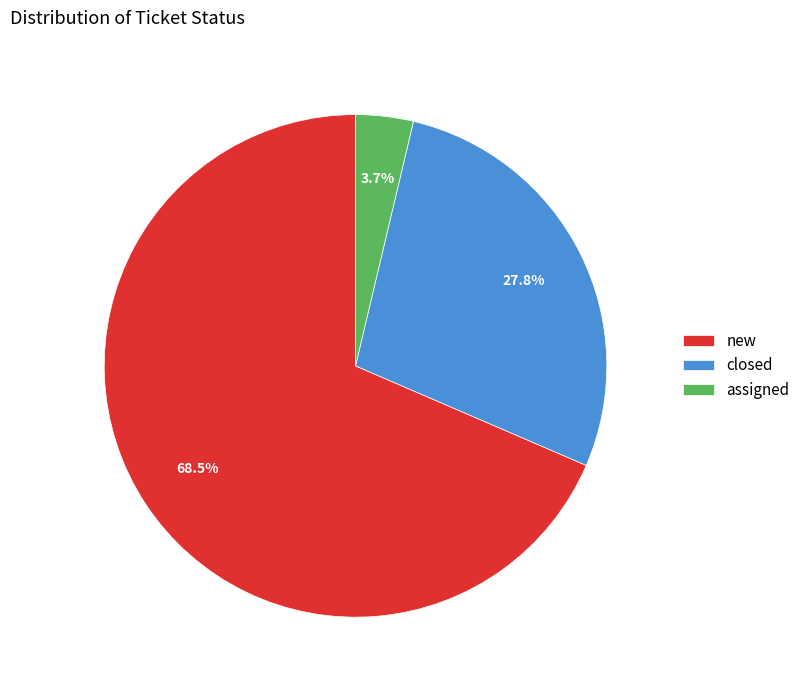

To the nearest percent, what percentage of the pie is closed?

28%